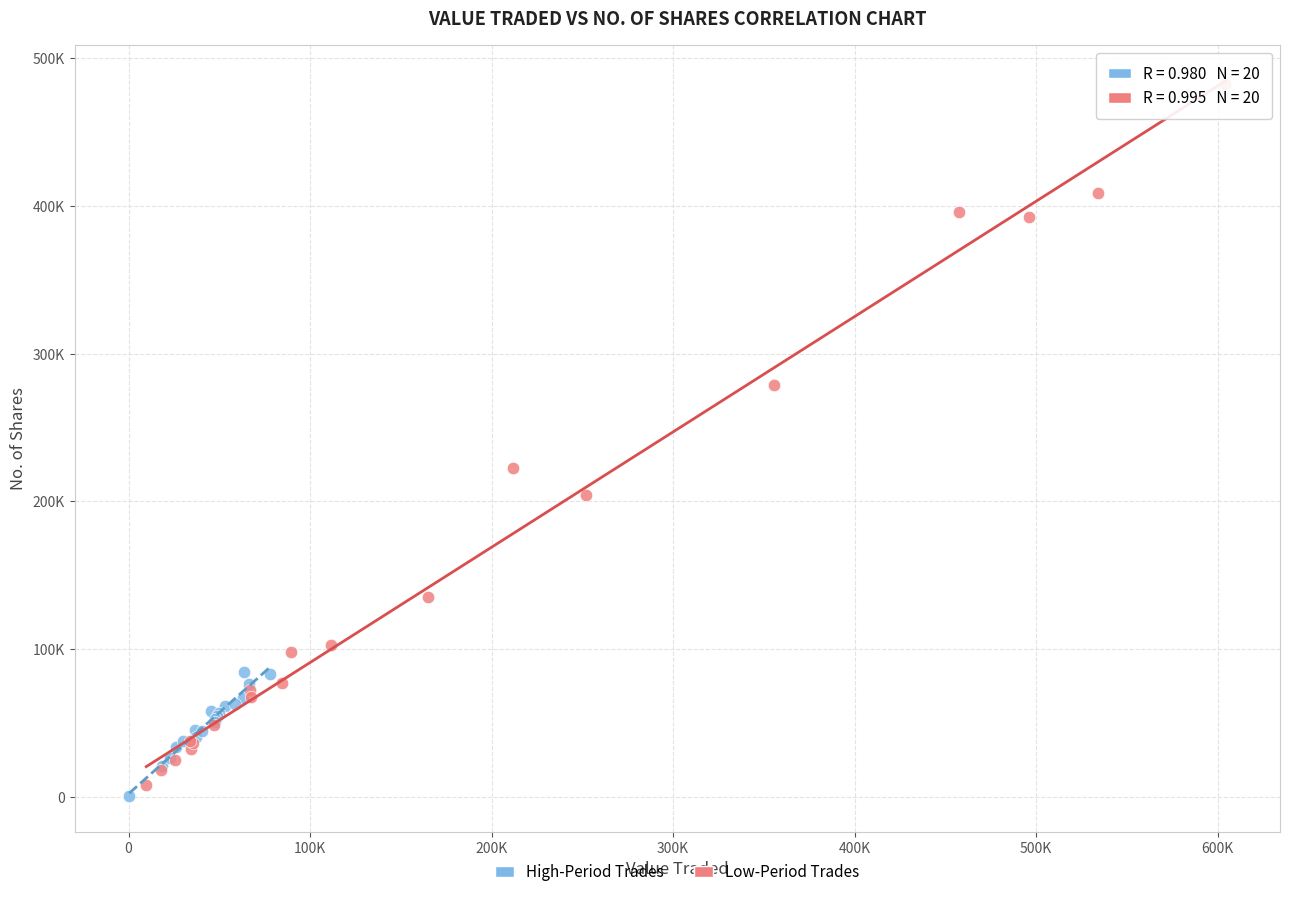

What are all the series names shown in the legend?

High-Period Trades, Low-Period Trades